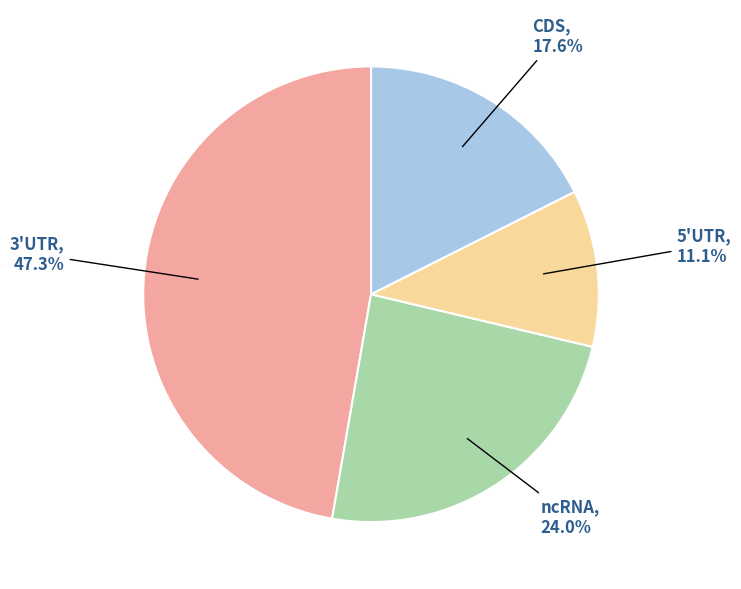

Is there any slice that represents more than half of the pie?

No